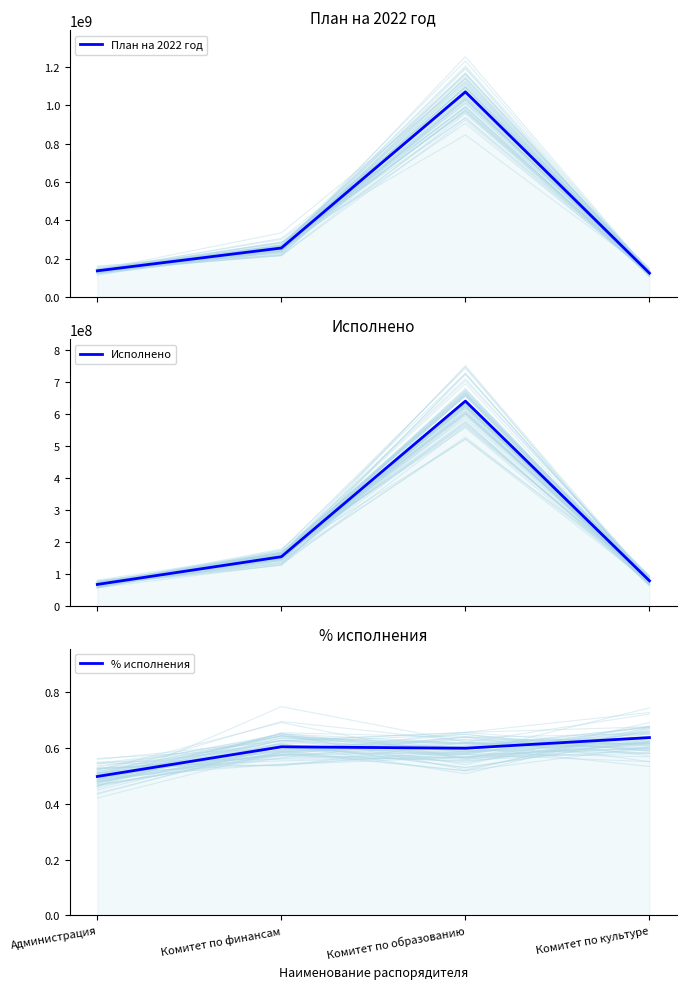

How many data points in Исполнено are above 154500435?

2